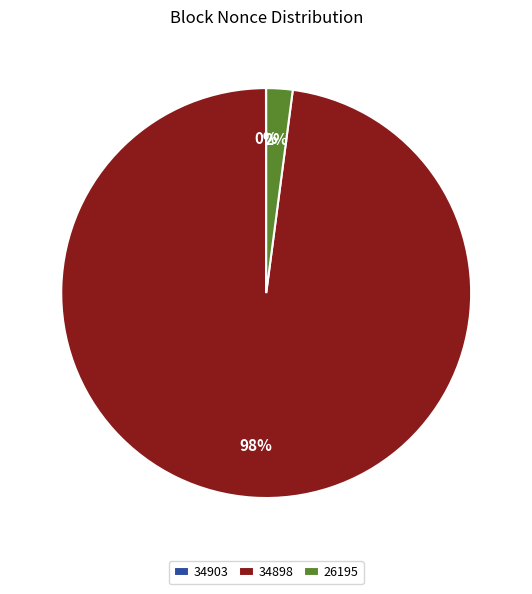

To the nearest percent, what is the average slice percentage?

33%